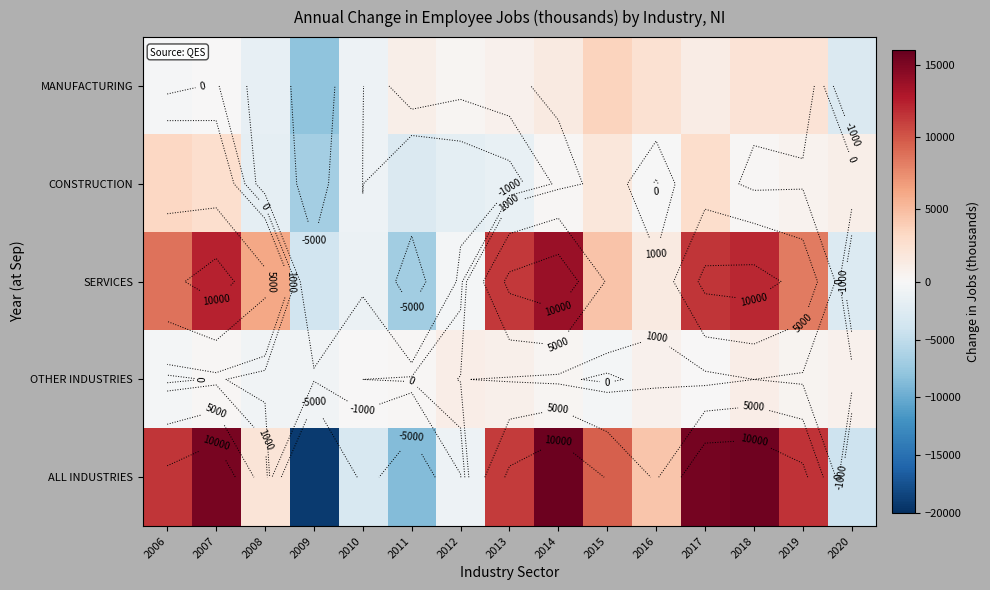

List the series in order of their peak value, highest first.

ALL INDUSTRIES, SERVICES, MANUFACTURING, CONSTRUCTION, OTHER INDUSTRIES